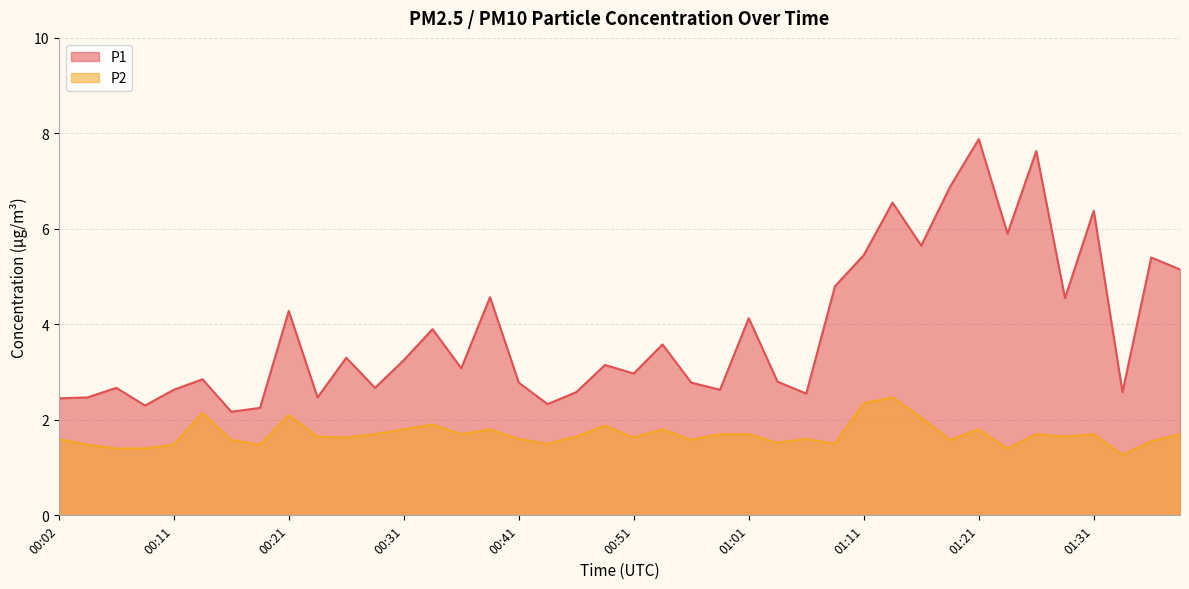

At which label does P1 first exceed 3?

00:21